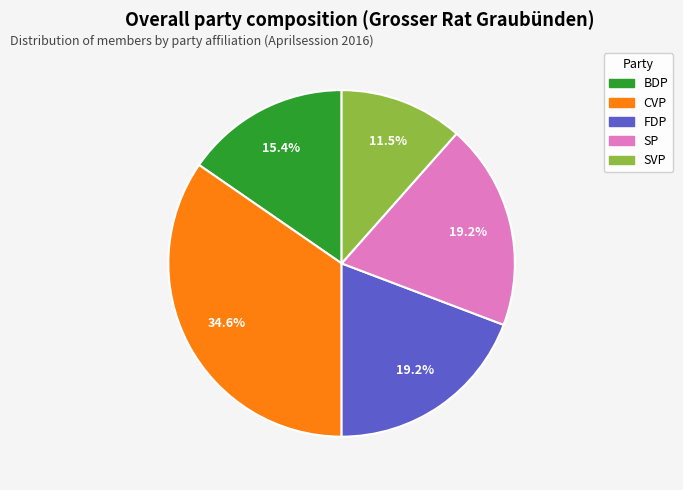

Is SP the majority of the pie?

No